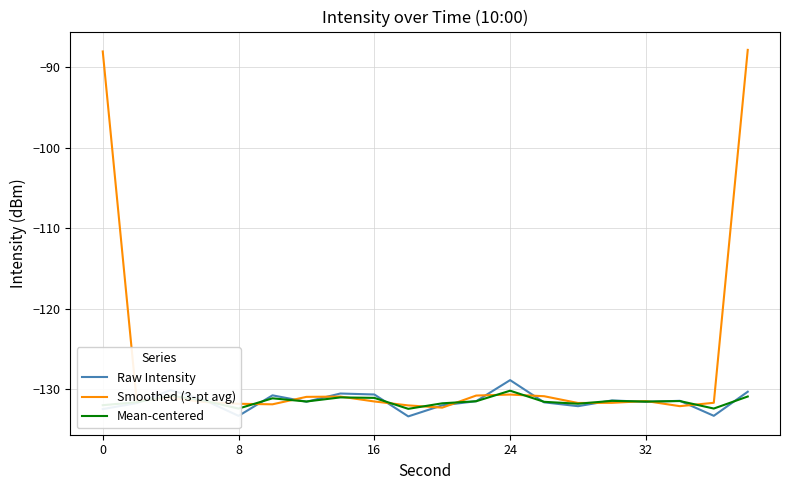

Which series has the largest total across all categories?

Smoothed (3-pt avg)